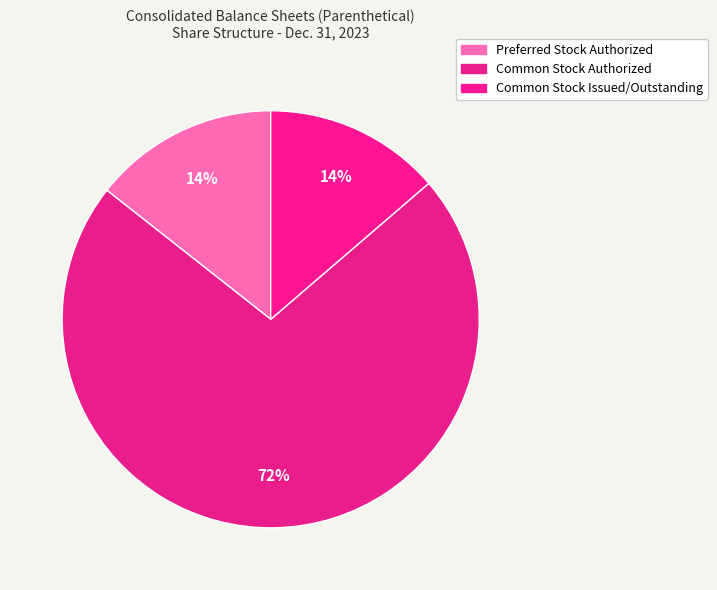

What percentage is NOT represented by Preferred Stock Authorized?

85.6%